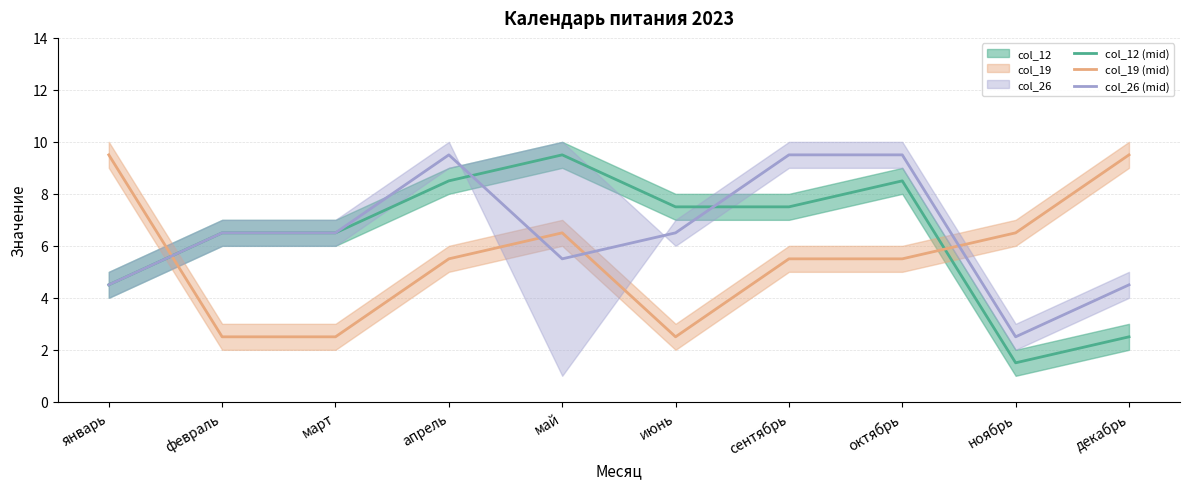

Which label corresponds to the smallest value in the chart?

ноябрь